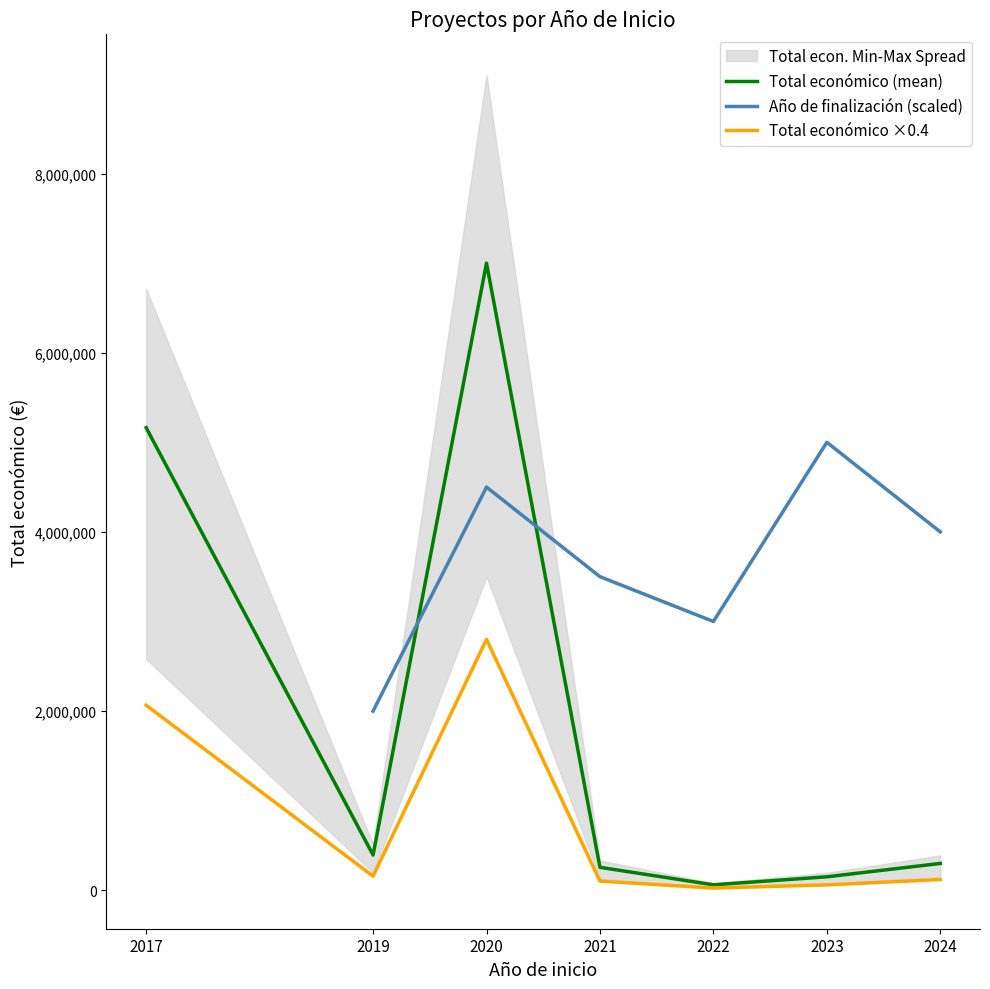

What is the highest value of the Total económico ×0.4 series?

2799999.6